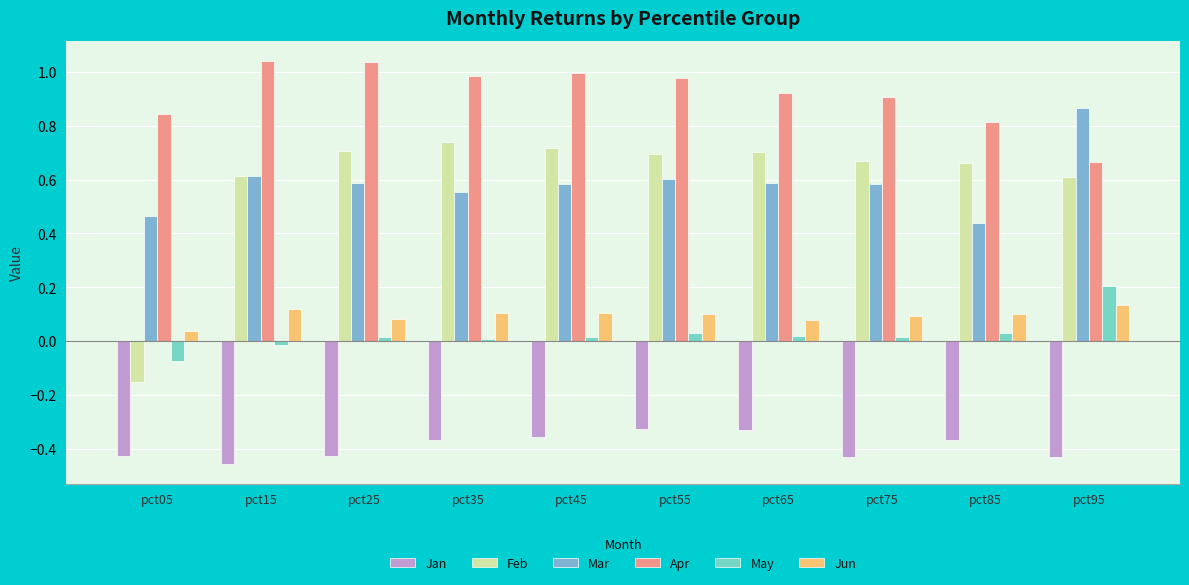

The Jun series shows 0.1 at pct65. True or false?

True